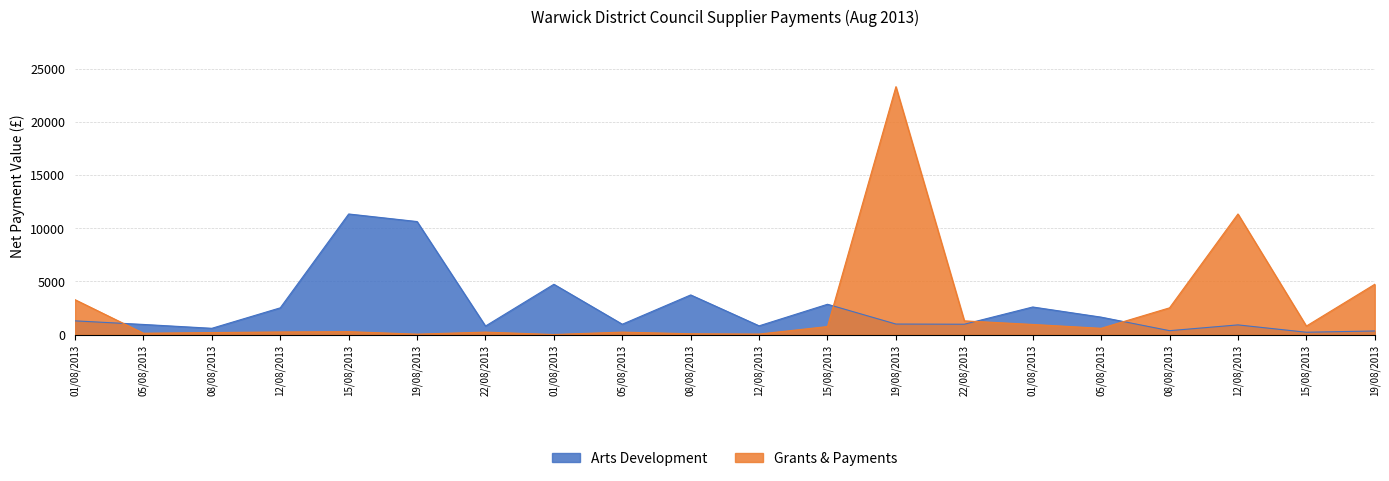

What is the total value across all series at 15/08/2013?

11630.2